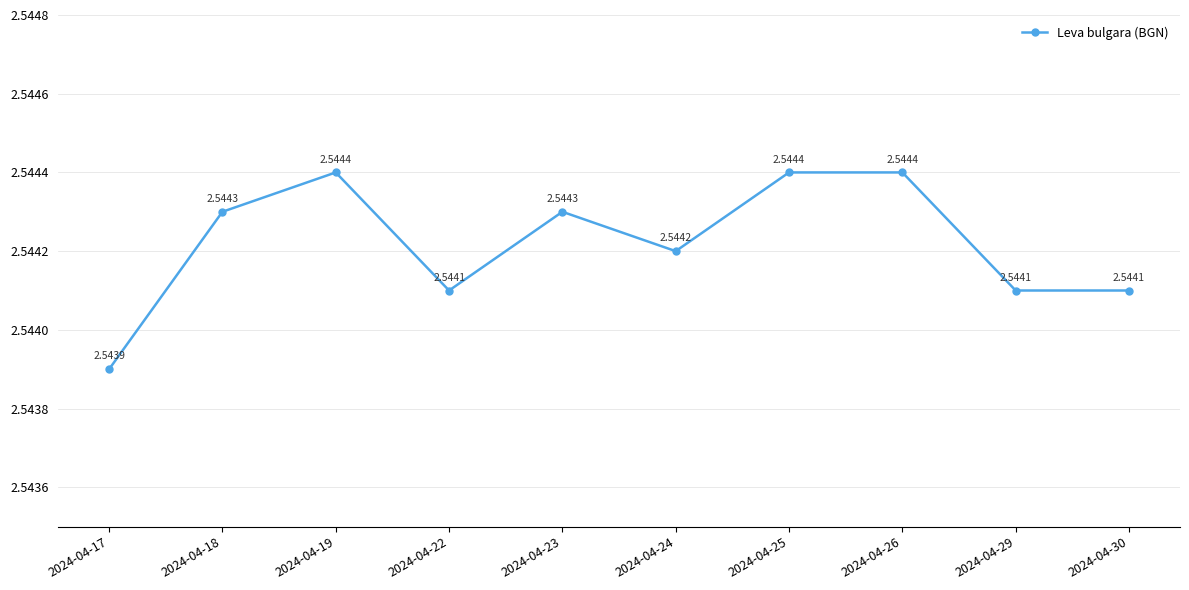

True or false: there are more than 0 points higher than both neighbors.

True